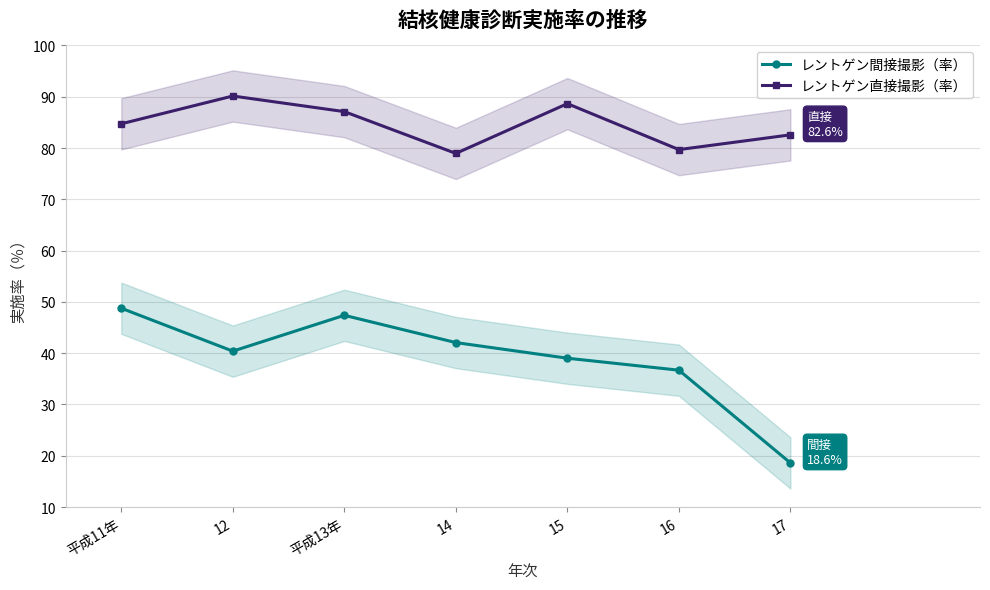

Count the number of data series in this chart.

2